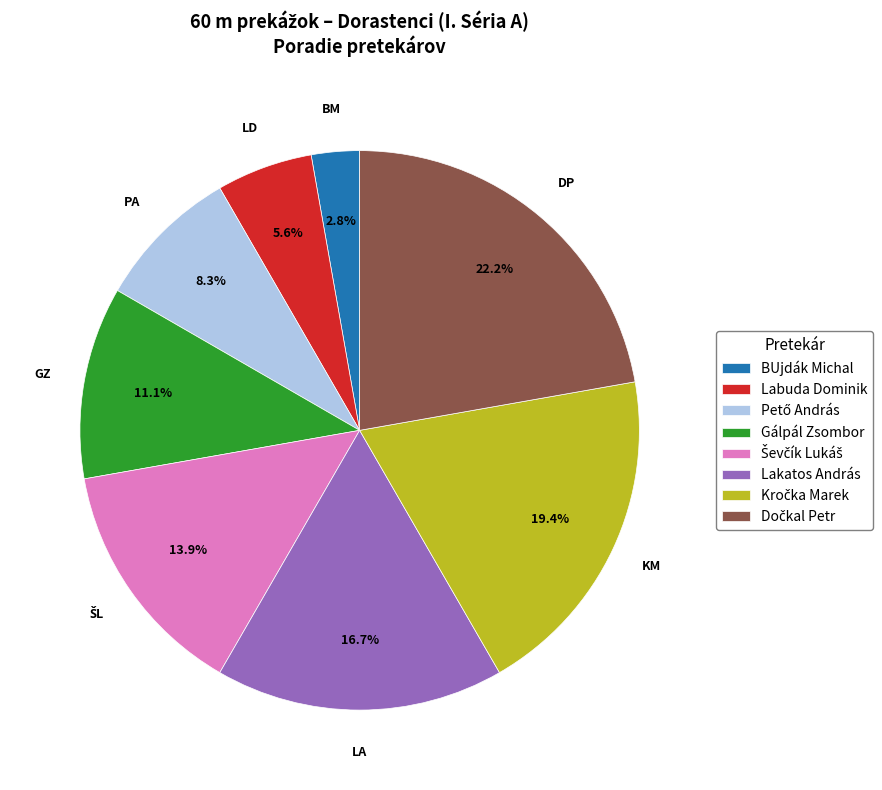

Does BUjdák Michal account for over 50% of the chart?

No